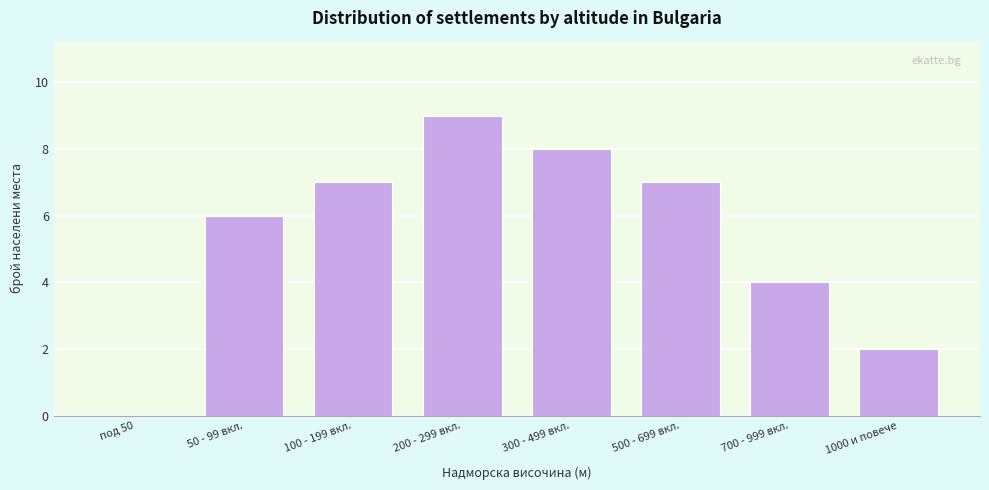

Reading left to right, what are all the values shown in this chart?

под 50=0	50 - 99 вкл.=6	100 - 199 вкл.=7	200 - 299 вкл.=9	300 - 499 вкл.=8	500 - 699 вкл.=7	700 - 999 вкл.=4	1000 и повече=2